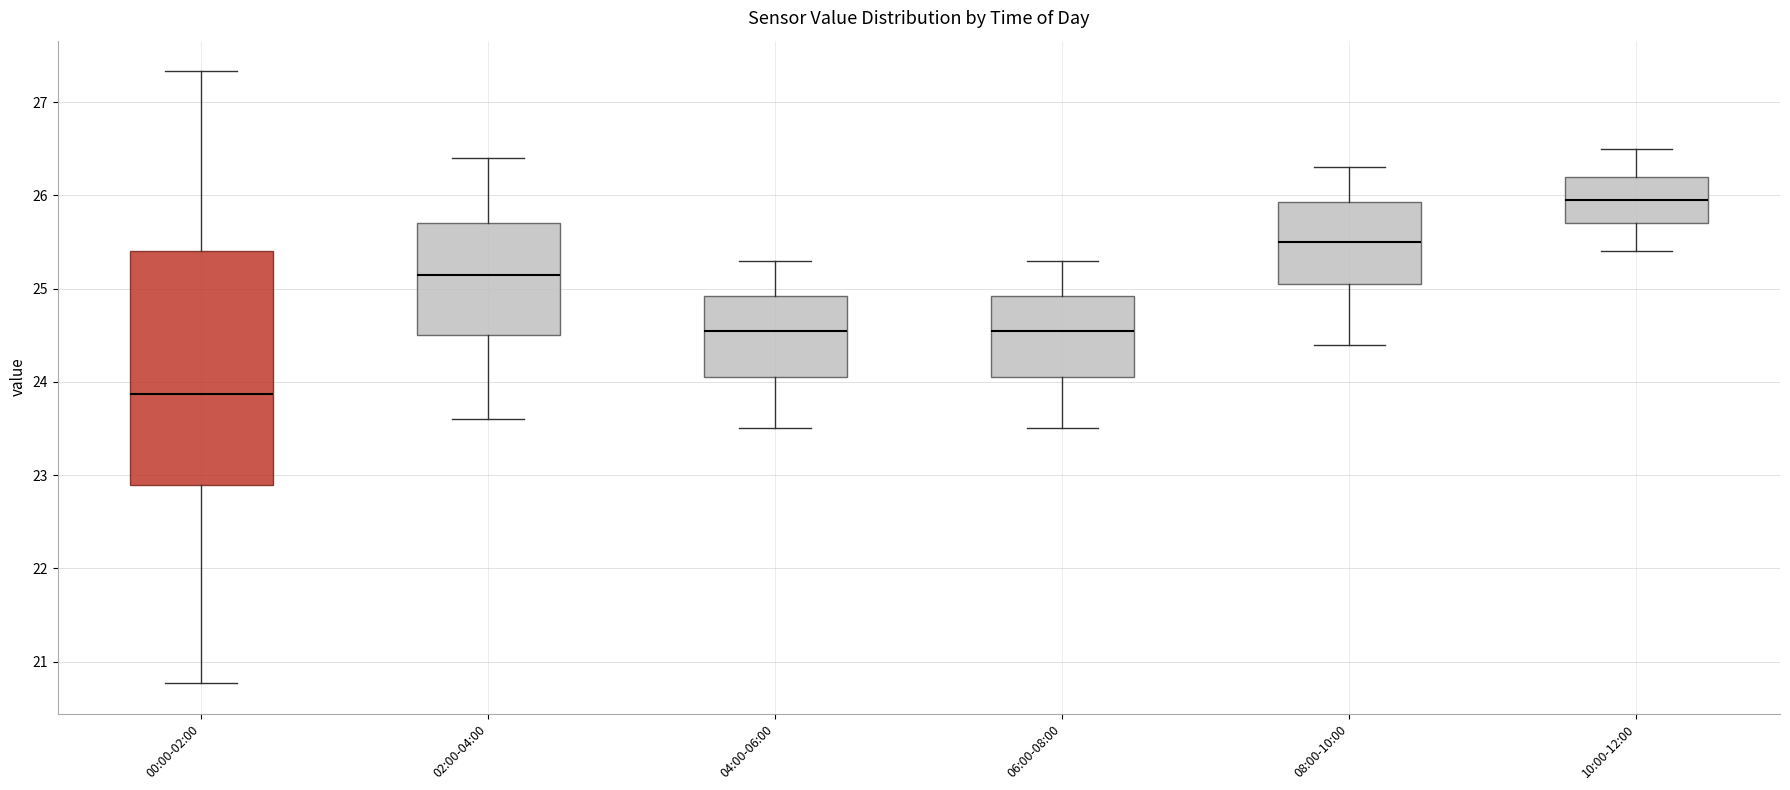

Which box is the tallest, from its lower edge to its upper edge?

00:00-02:00